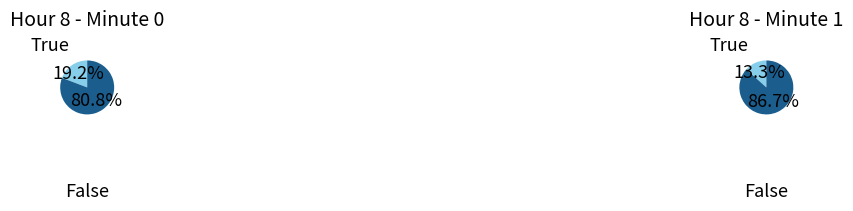

To the nearest percent, what portion does minute_1 represent?

40%